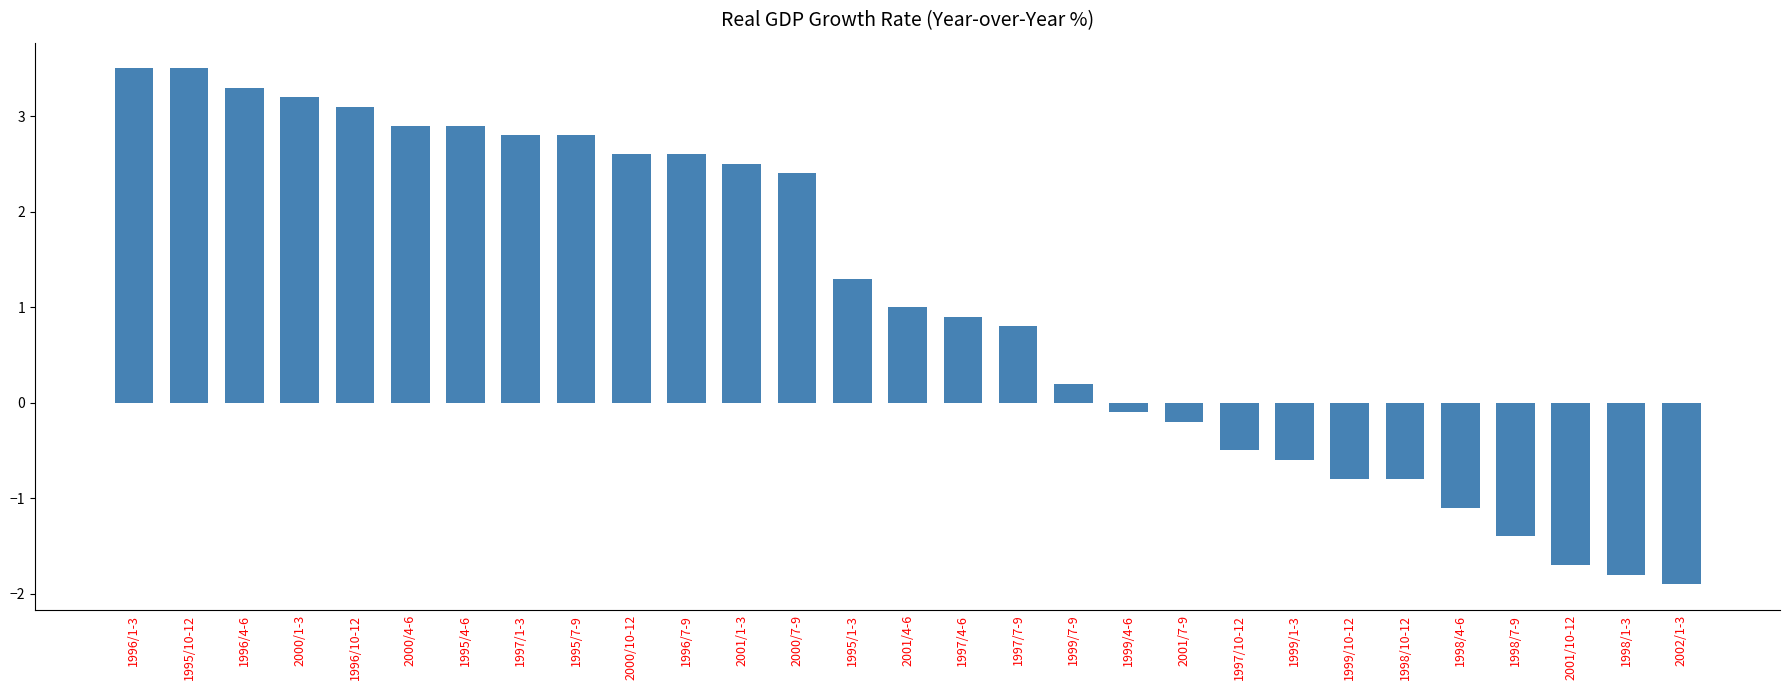

Reading left to right, list all the values displayed in this chart.

3.5	3.5	3.3	3.2	3.1	2.9	2.9	2.8	2.8	2.6	2.6	2.5	2.4	1.3	1.0	0.9	0.8	0.2	-0.1	-0.2	-0.5	-0.6	-0.8	-0.8	-1.1	-1.4	-1.7	-1.8	-1.9